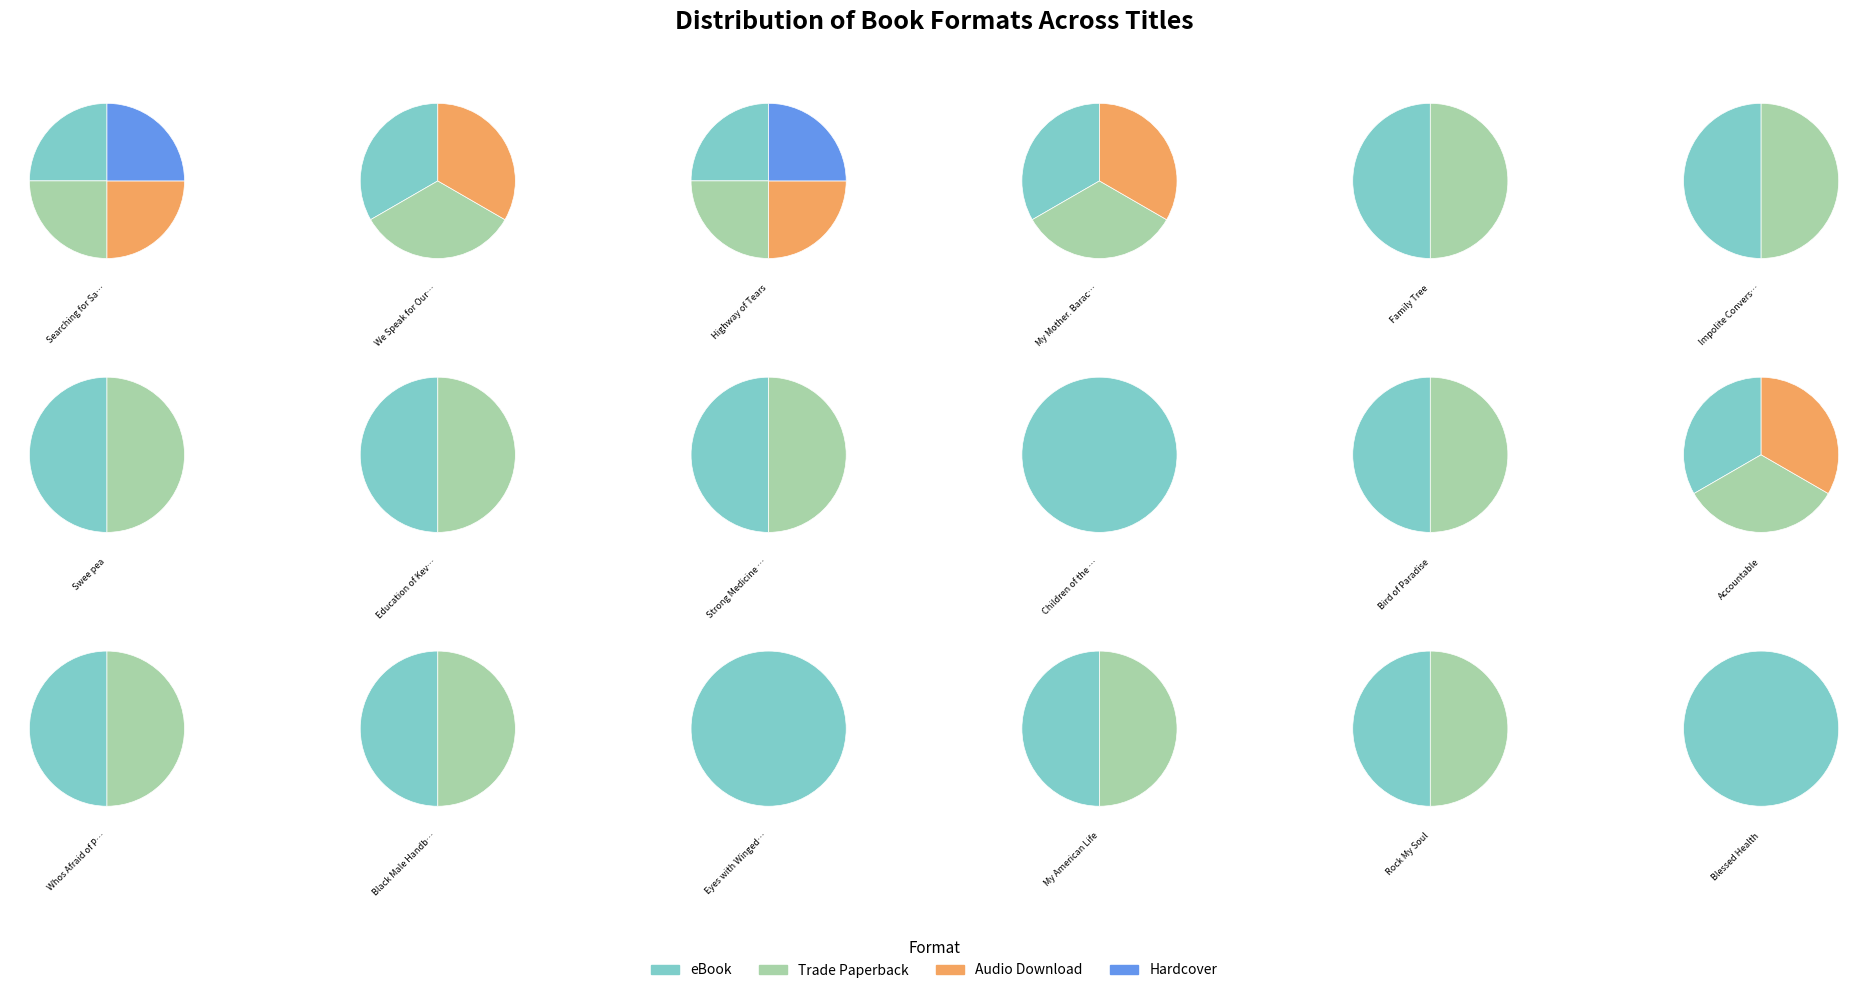

Which has a higher value, eBook or Audio Download?

eBook